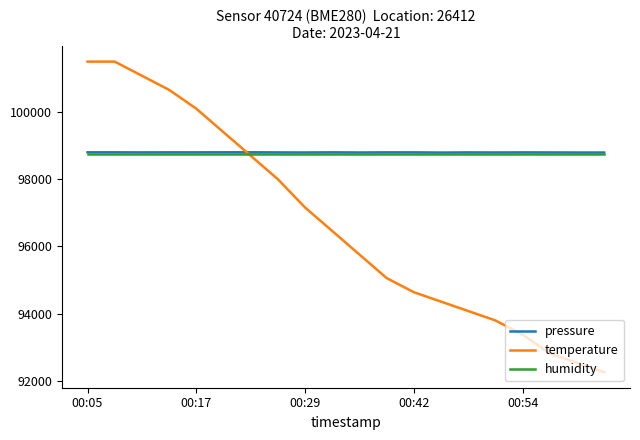

Which series has the widest spread of values?

temperature